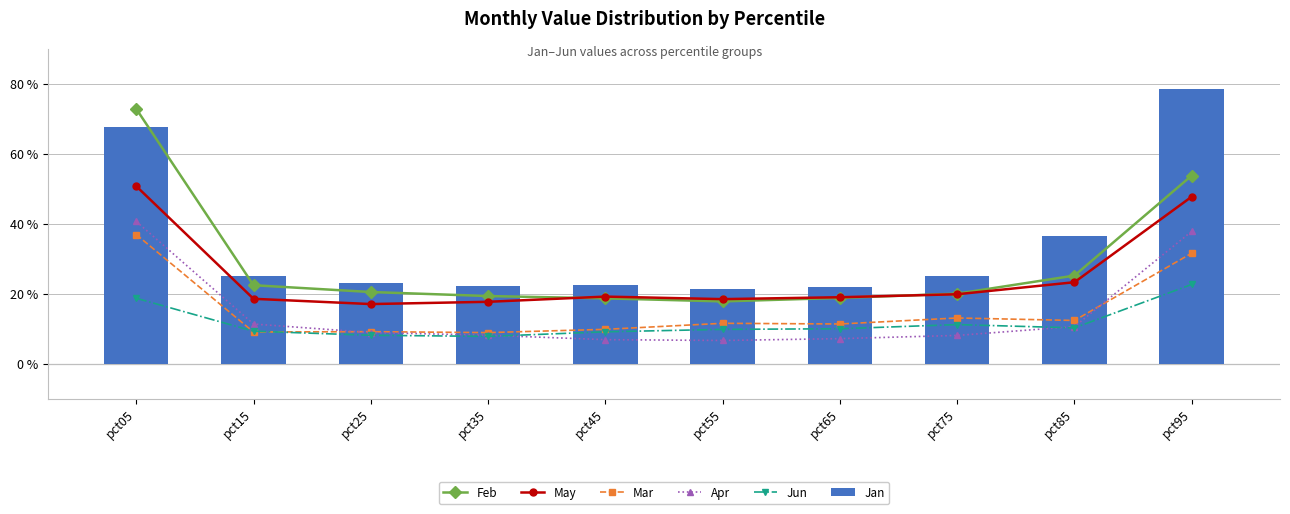

At which category is the sum across all series the highest?

pct05